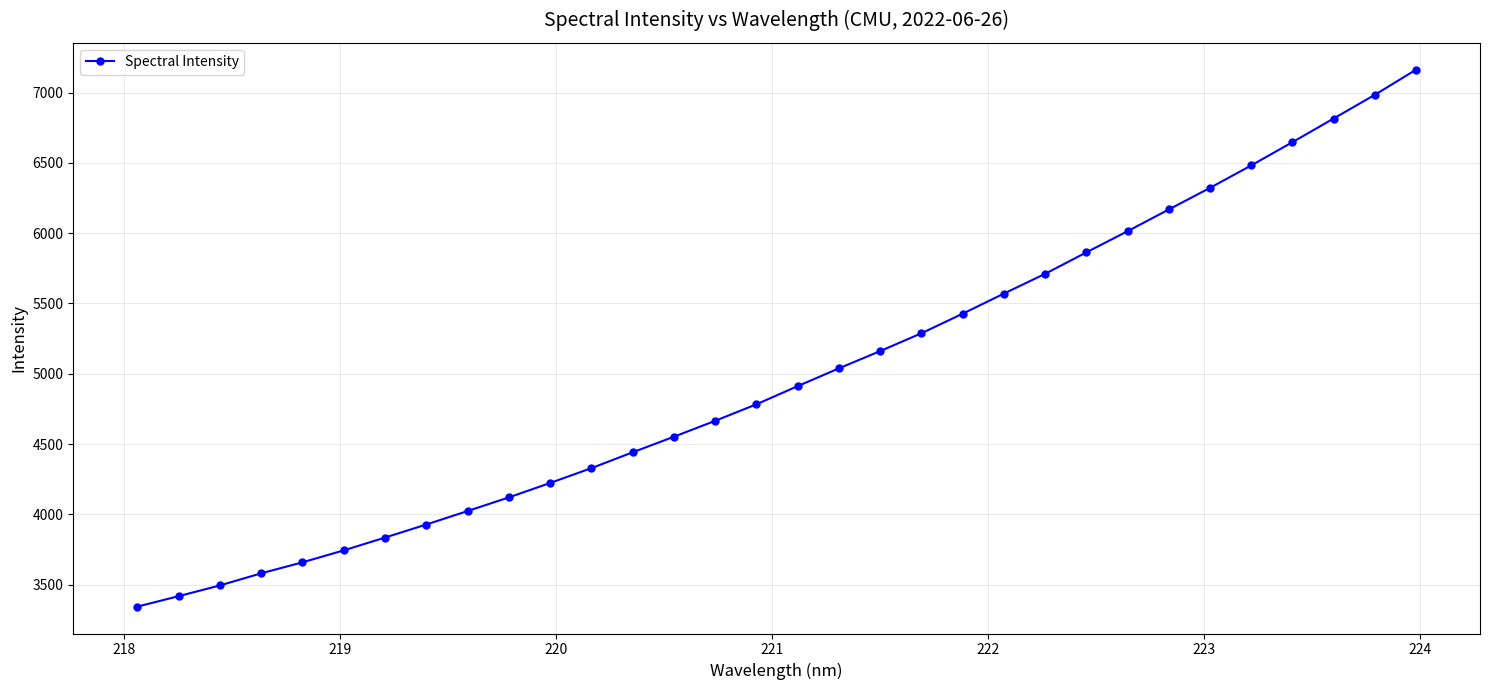

What is the average value?

4990.8